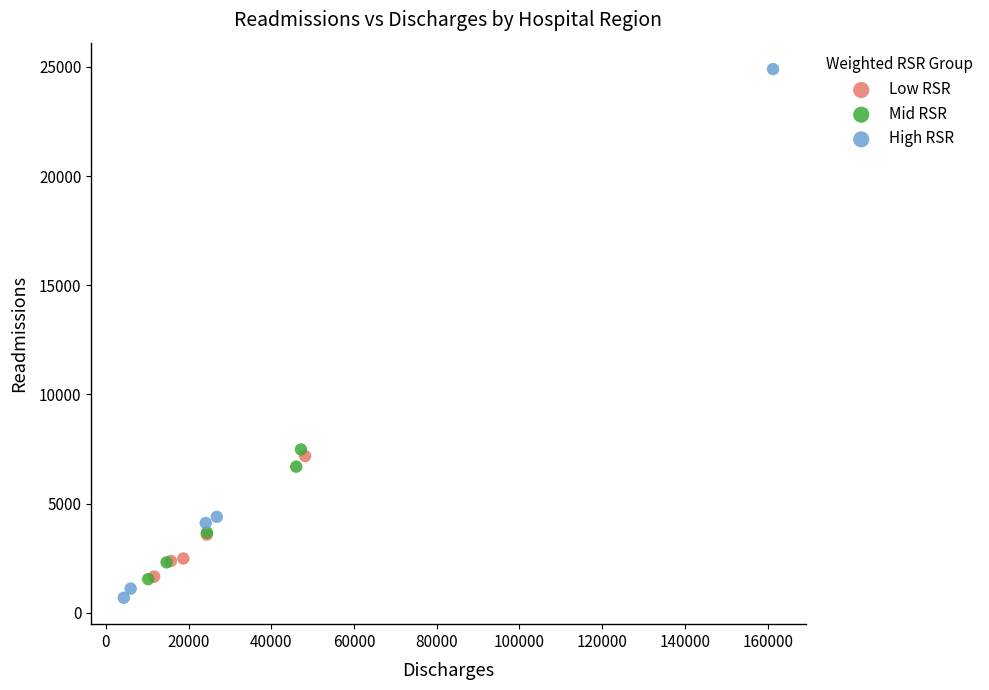

What are all the series names shown in the legend?

Low RSR, Mid RSR, High RSR